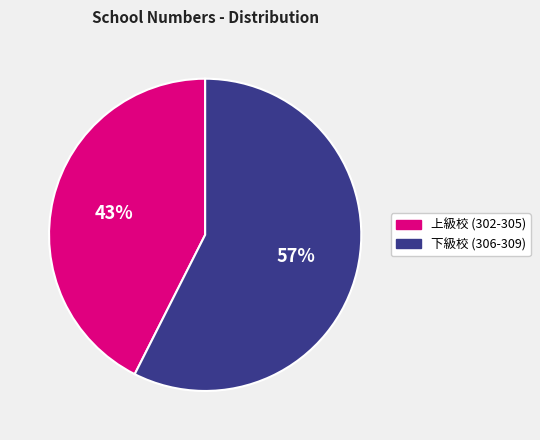

Between 上級校 (302-305) and 下級校 (306-309), which is larger?

下級校 (306-309)